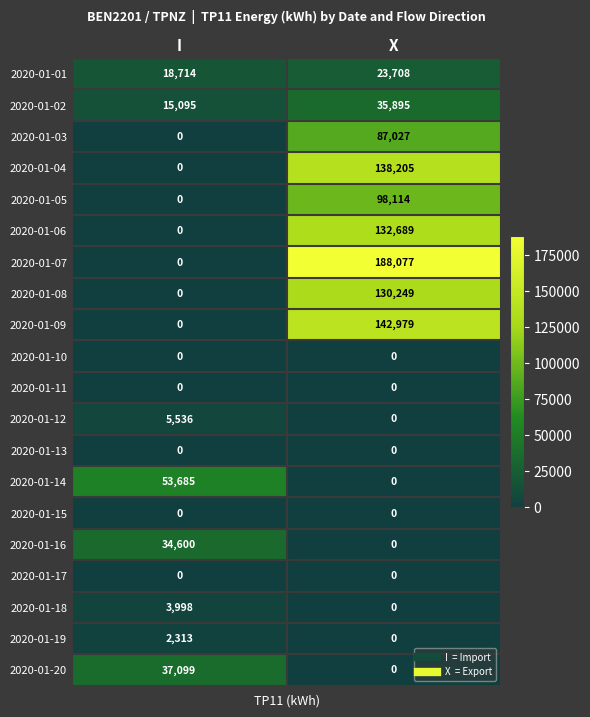

What is the greatest value displayed?

188077